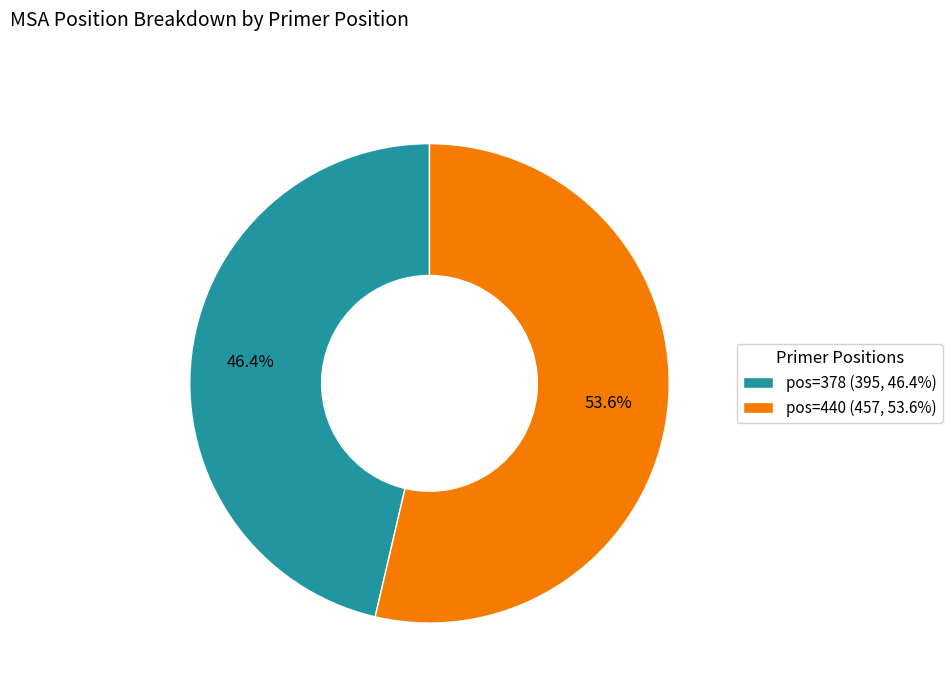

How many segments does this pie chart have?

2